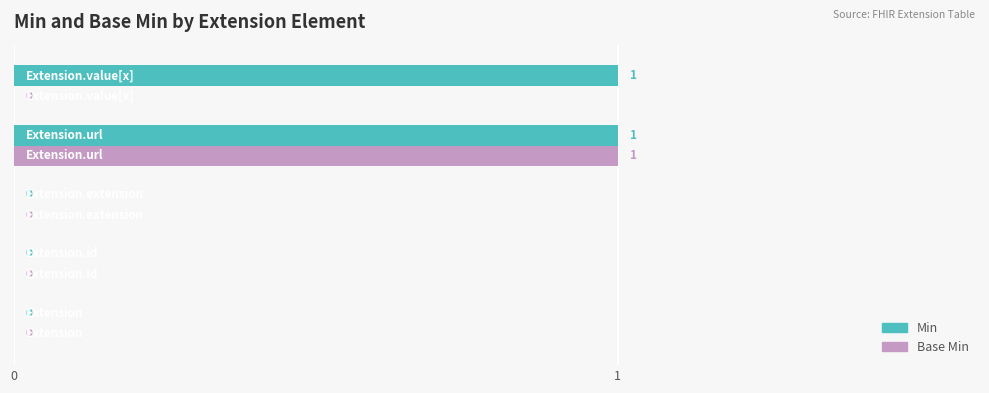

Which series has the largest total across all categories?

Min